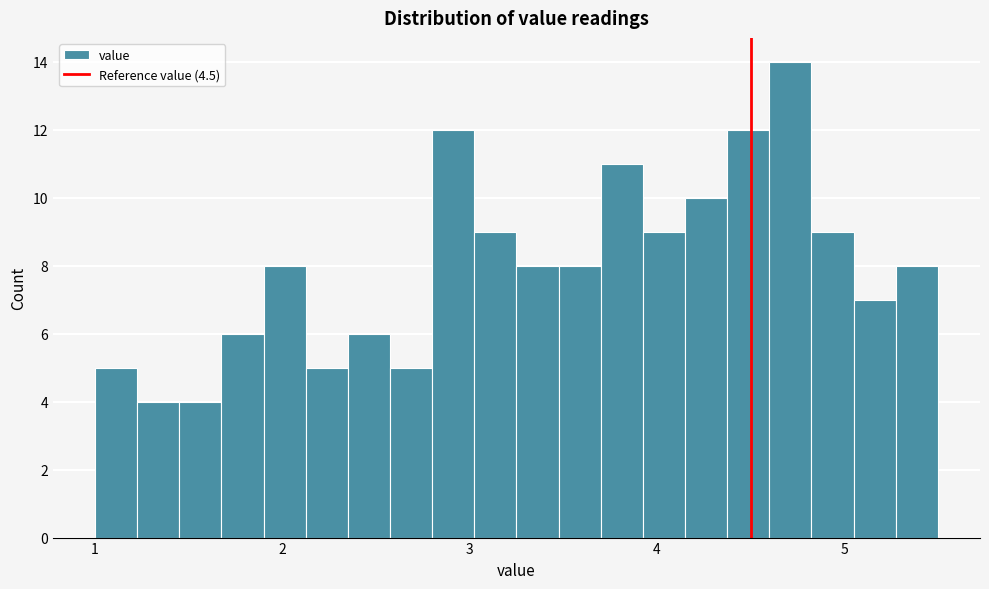

Read against the x-axis, roughly where is the centre of the tallest bar?

4.7